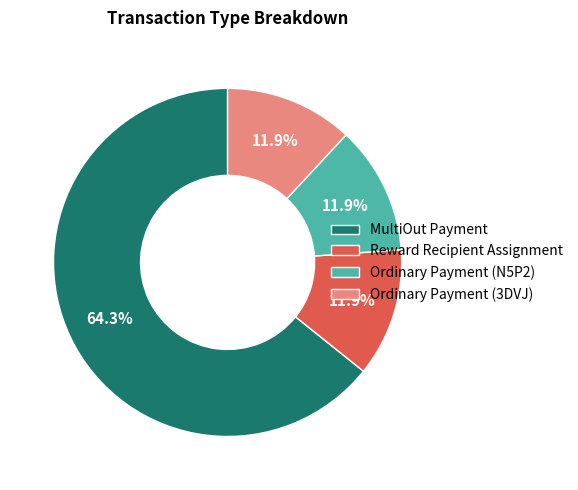

Which slice is the largest?

MultiOut Payment